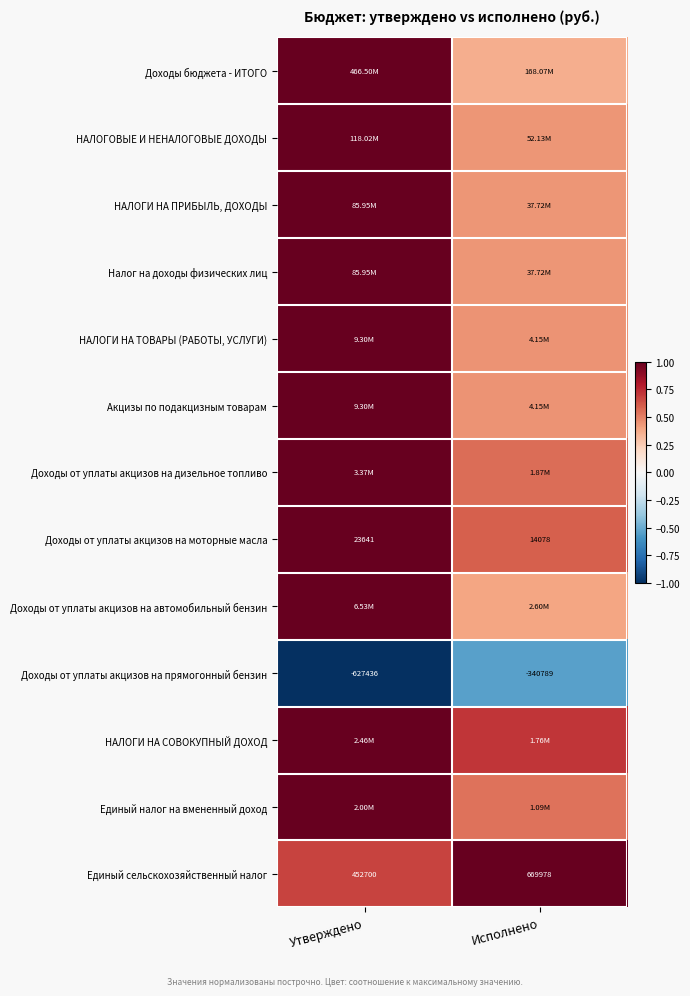

List the labels in order of Единый сельскохозяйственный налог value, smallest first.

Утверждено, Исполнено